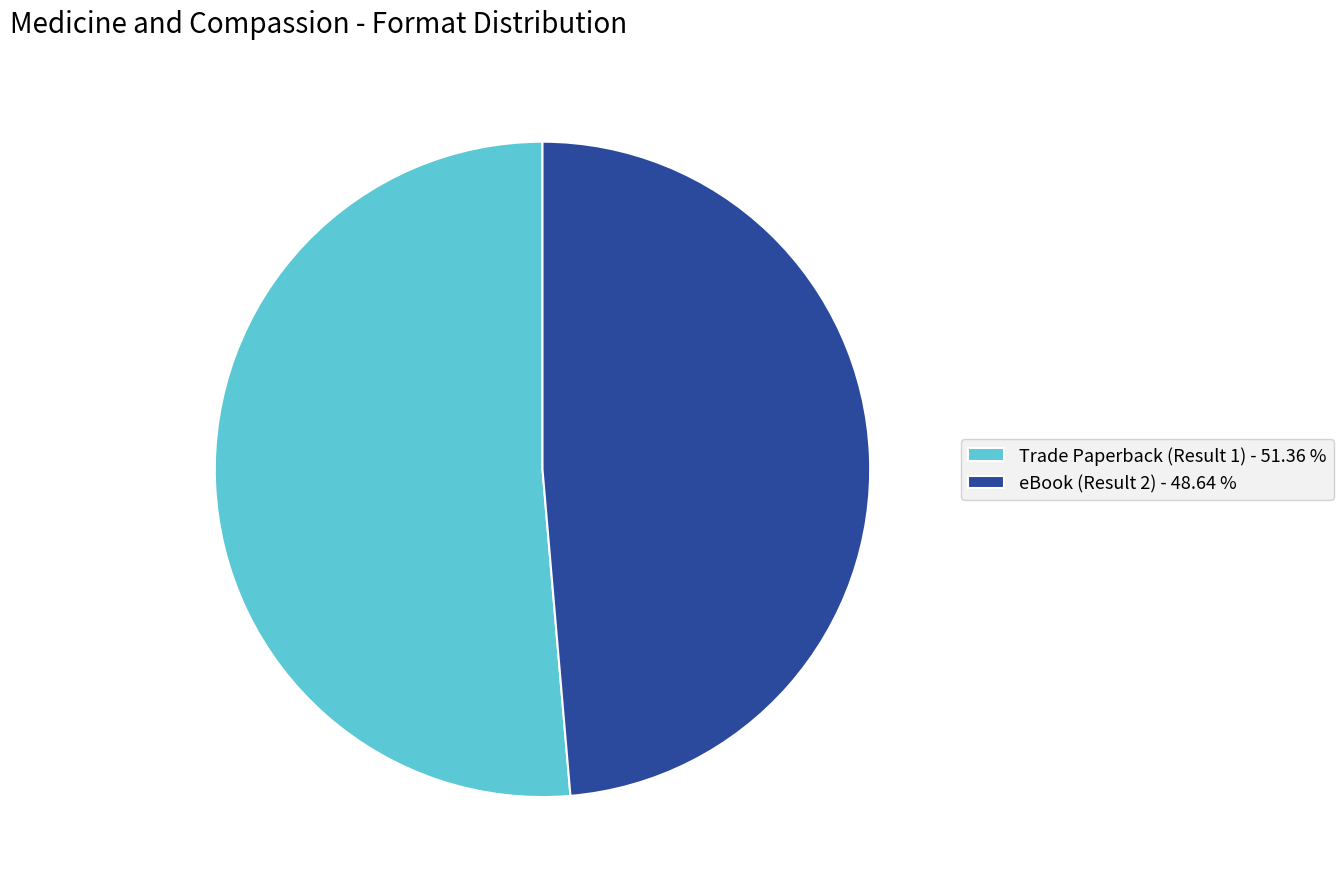

Is Trade Paperback (Result 1) - 51.36 % the majority of the pie?

Yes